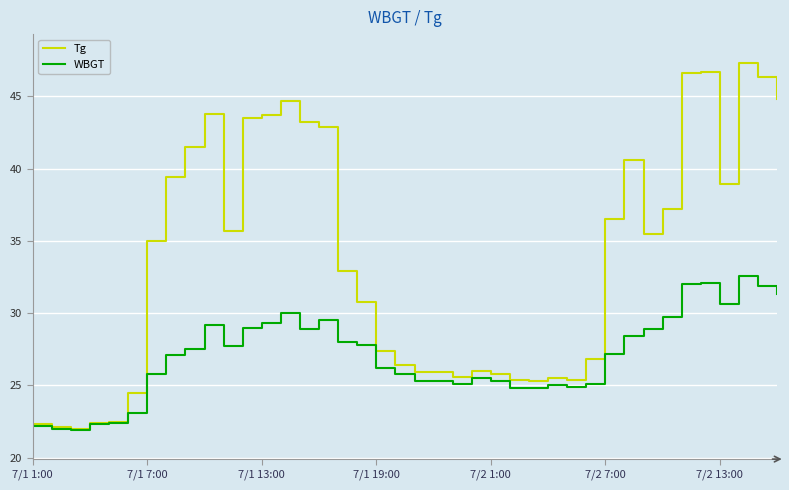

Which series has the largest range (max minus min)?

Tg